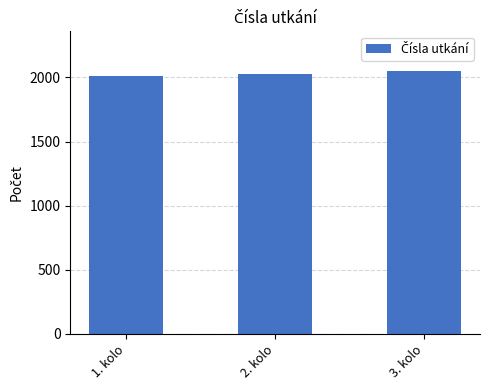

List the labels in order of value, smallest first.

1. kolo, 2. kolo, 3. kolo